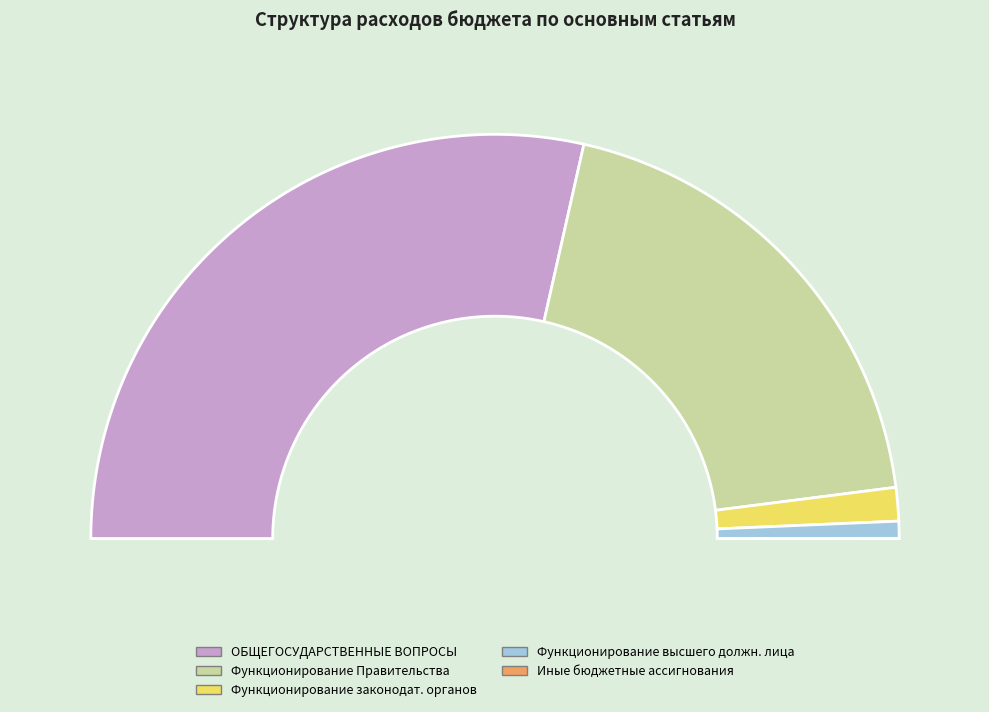

Which category has the smallest portion of the pie?

Иные бюджетные ассигнования